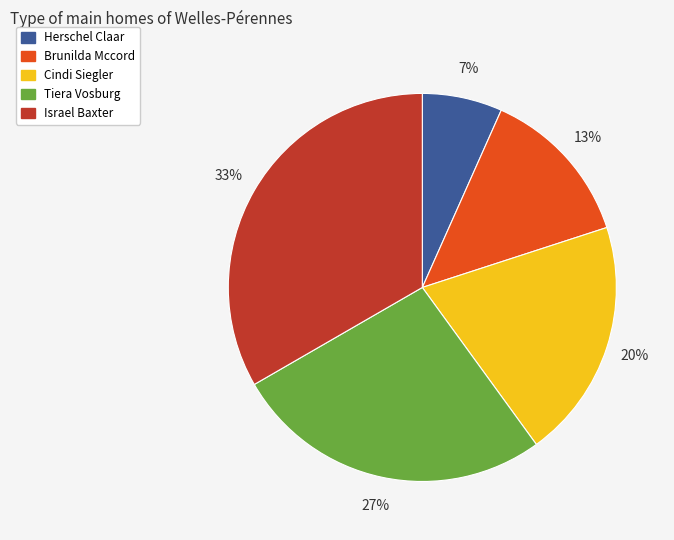

What percentage is the Tiera Vosburg slice, to the nearest percent?

27%